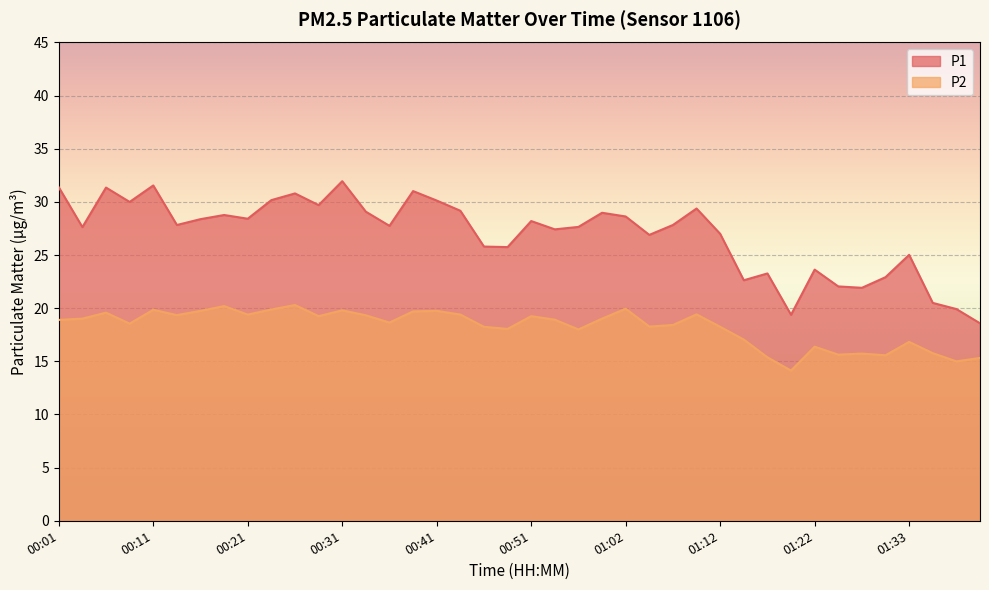

Rank the series by their maximum value, from lowest to highest.

P2, P1